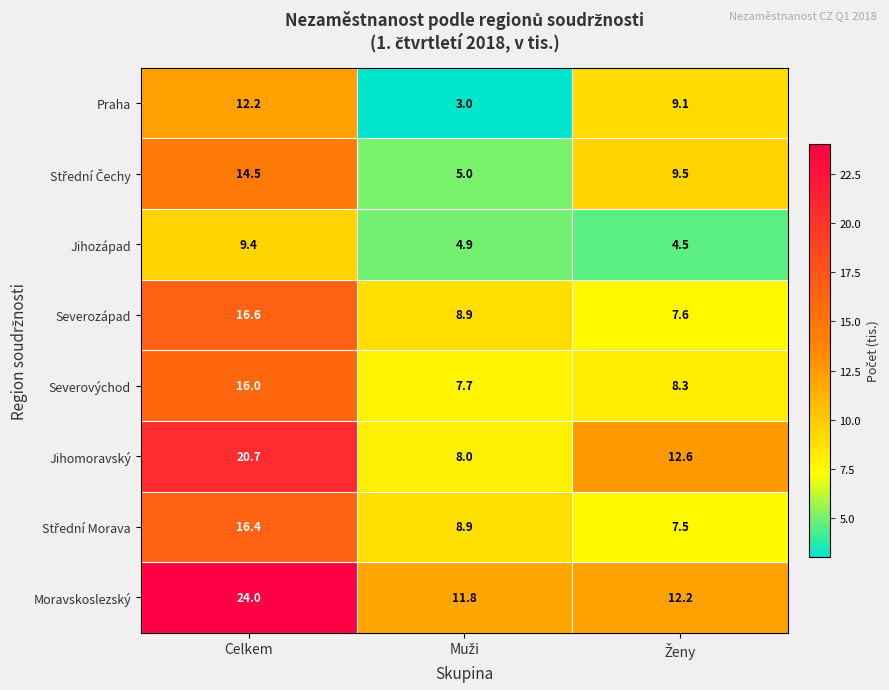

True or false: Severovýchod has a value of 21.2 at Celkem.

False